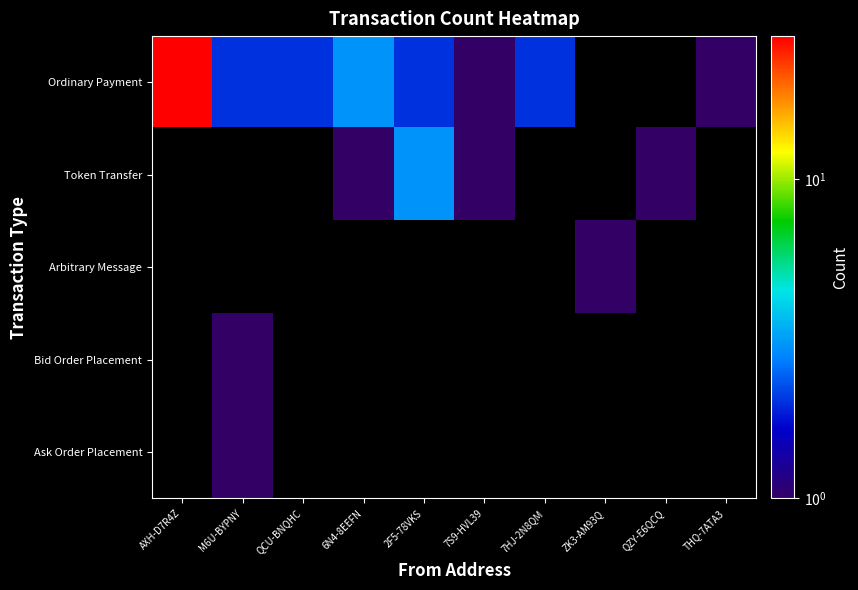

Between QCU-BNQHC and 7HJ-2N8QM, which series saw the biggest shift?

Ordinary Payment